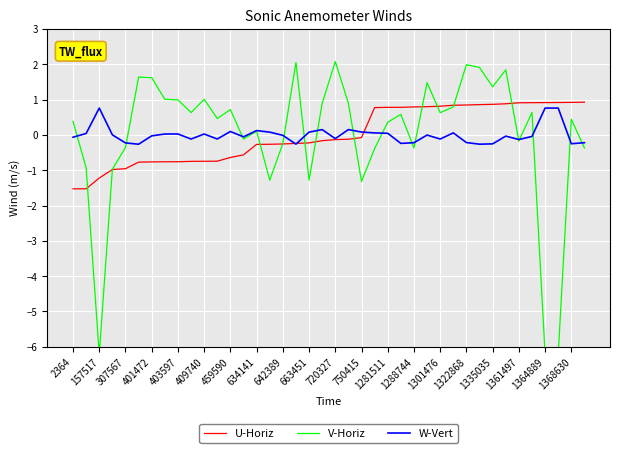

Count the number of categories in the chart.

40